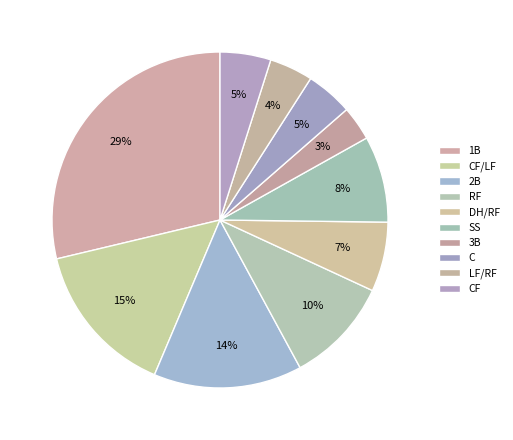

Do 1B and SS together represent more than half of the pie?

No